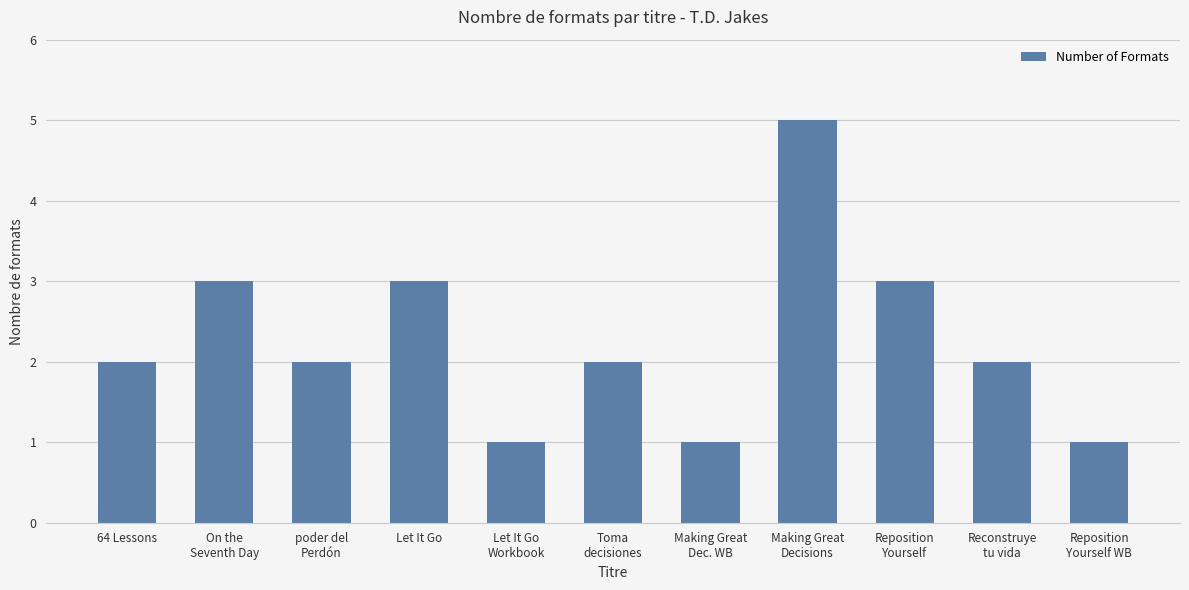

Approximately how many times larger is the value at Reposition
Yourself compared to Let It Go?

1.0